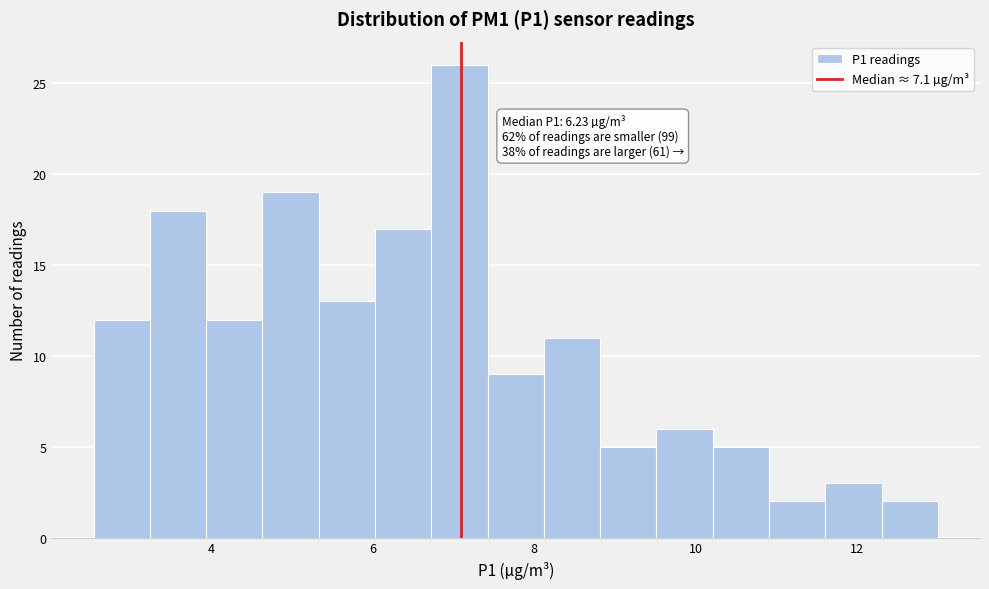

Around what value on the x-axis is the tallest bar? Give the approximate position of its centre, as read against the axis.

7.0